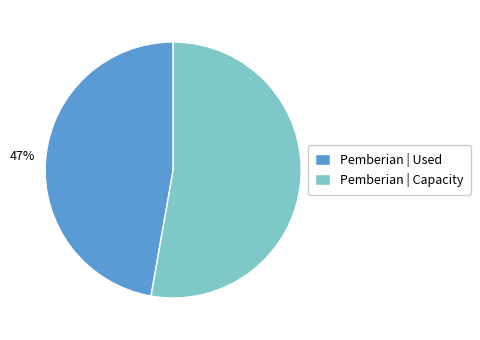

How many segments does this pie chart have?

2